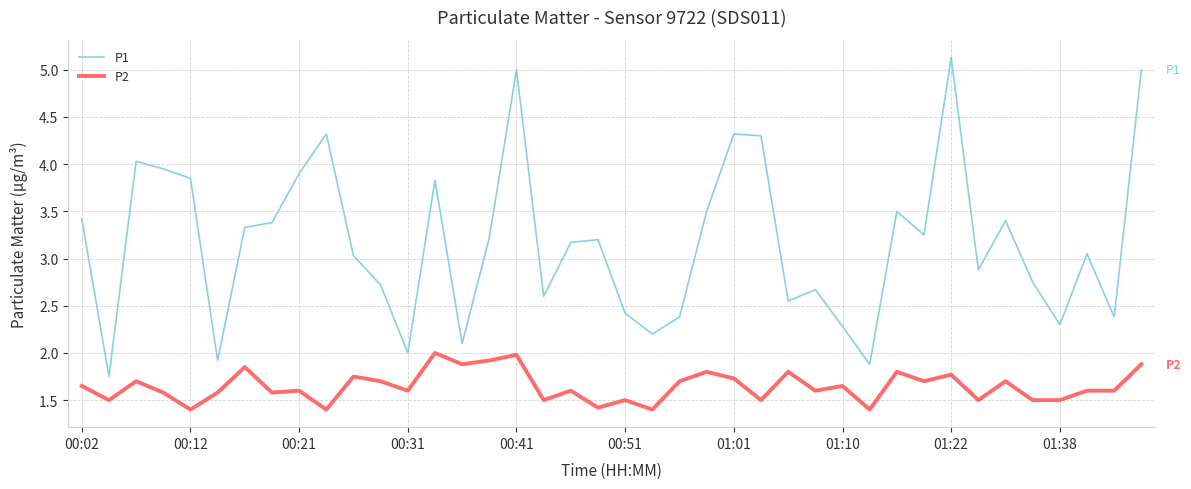

Which series has the widest spread of values?

P1